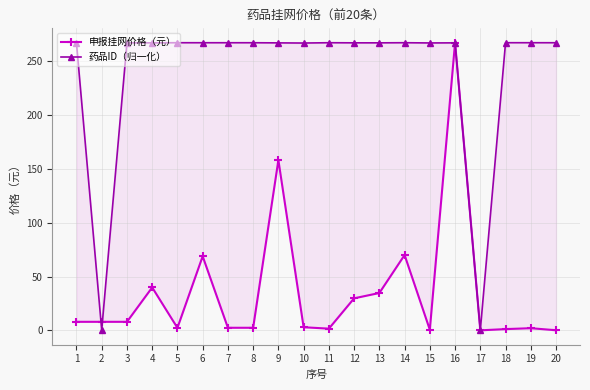

What is the sum of the 药品ID（归一化） values at 8 and 3?

533.8